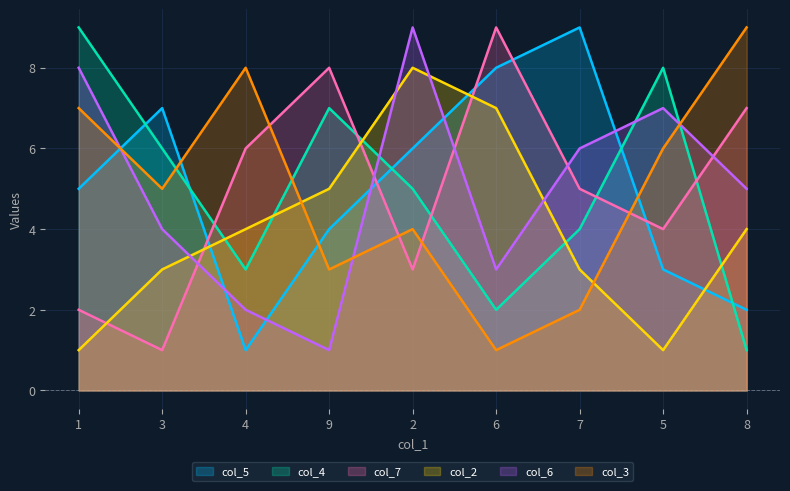

What is the sum of the col_4 values at 5 and 6?

10